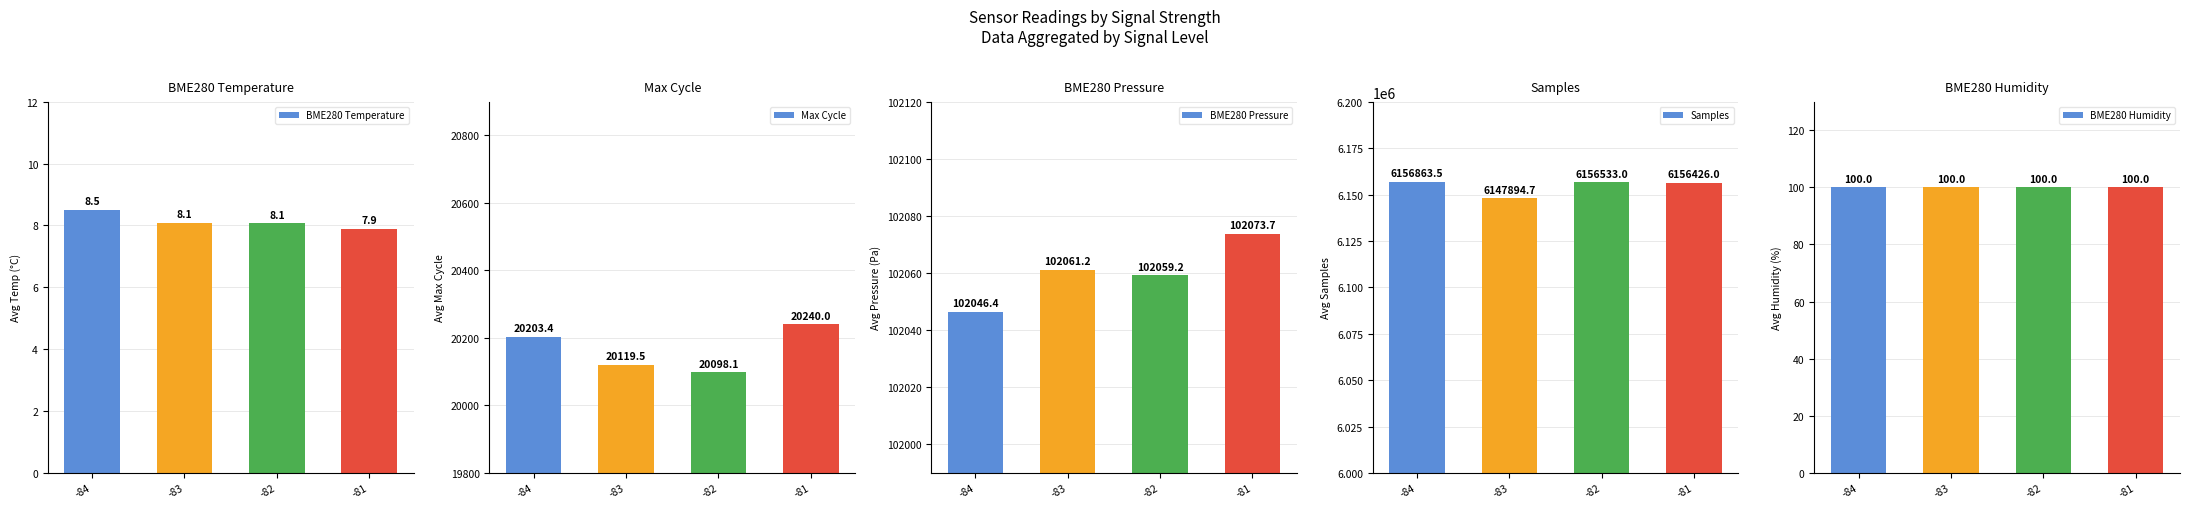

Which series changed the most between -83 and -81?

Samples